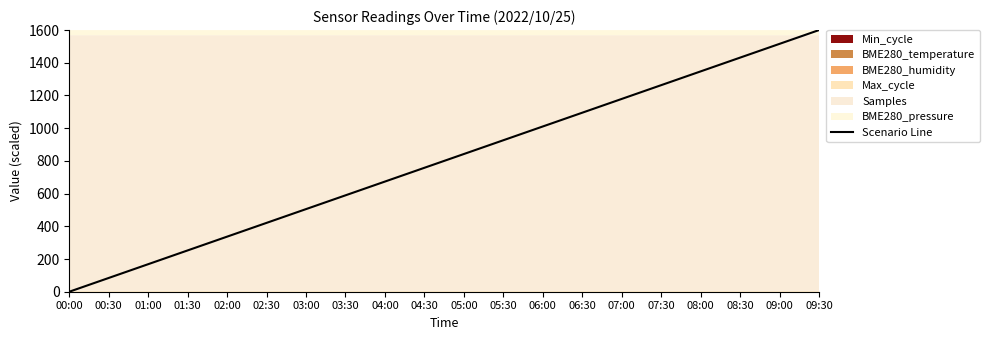

Where is the data nearest to the value 800?

04:30